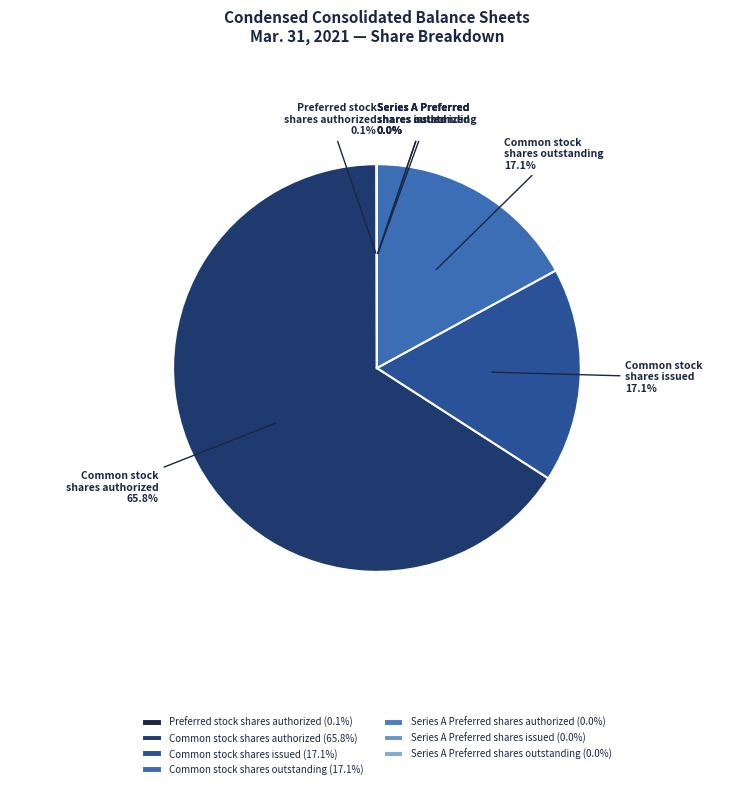

True or false: Series A Preferred stock, shares authorized accounts for 0% of the total.

True